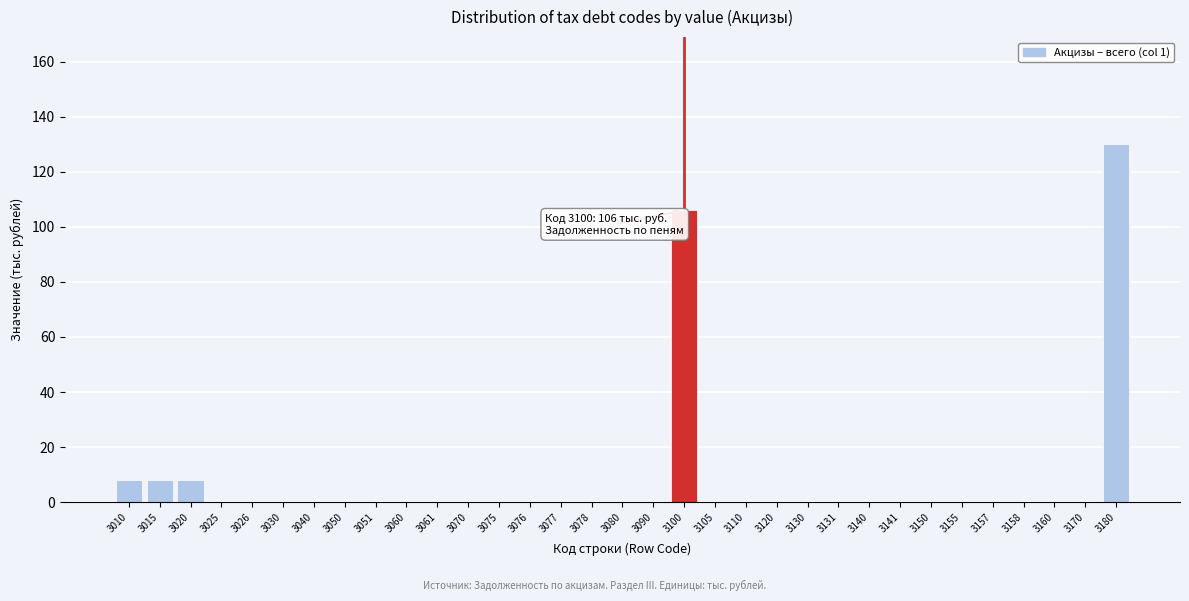

What is the sum of all values?

260